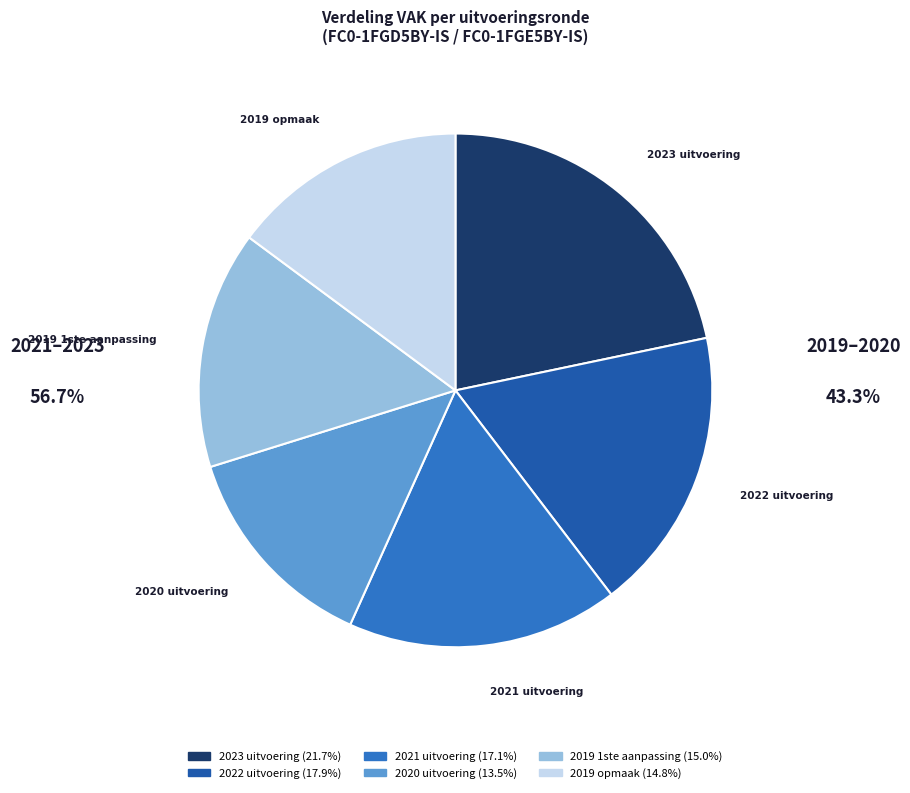

Does 2019 1ste aanpassing account for over 50% of the chart?

No